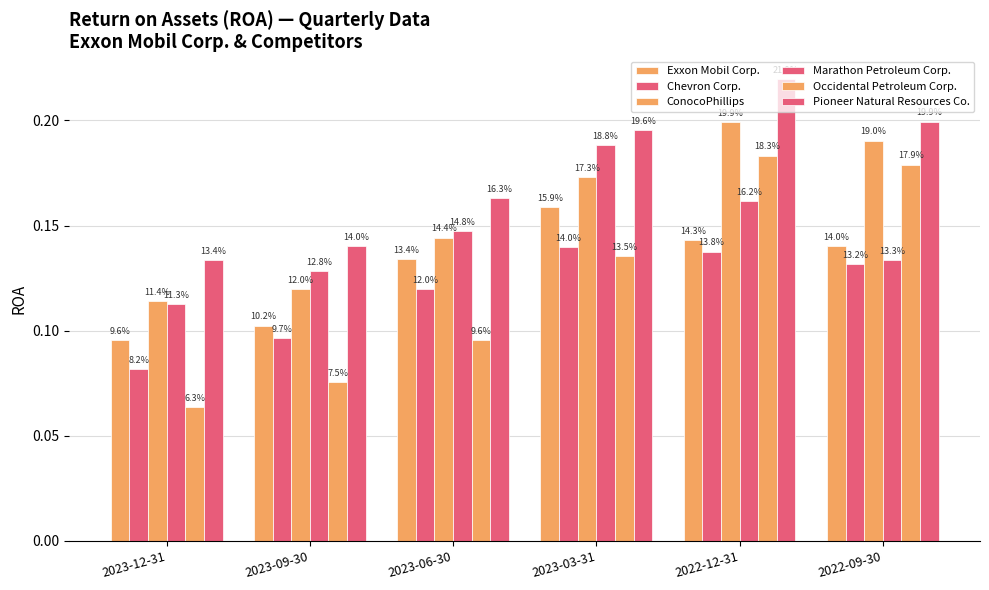

Which series has the largest range (max minus min)?

Occidental Petroleum Corp.